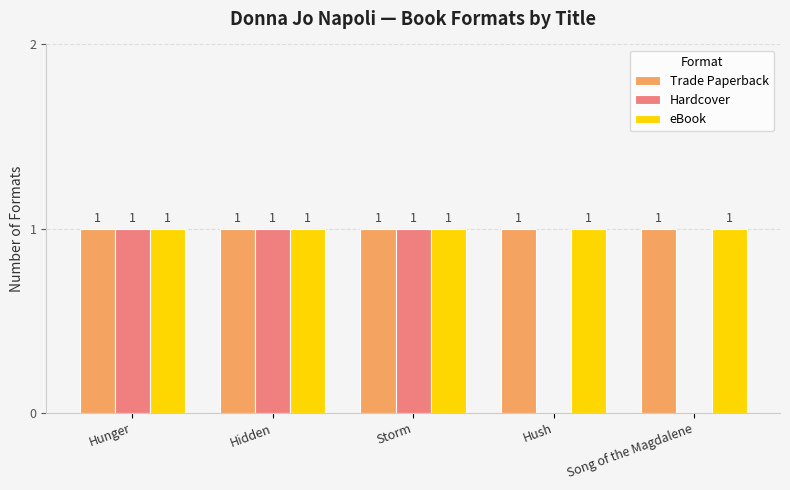

The Hardcover series shows 0 at Song of the Magdalene. True or false?

True